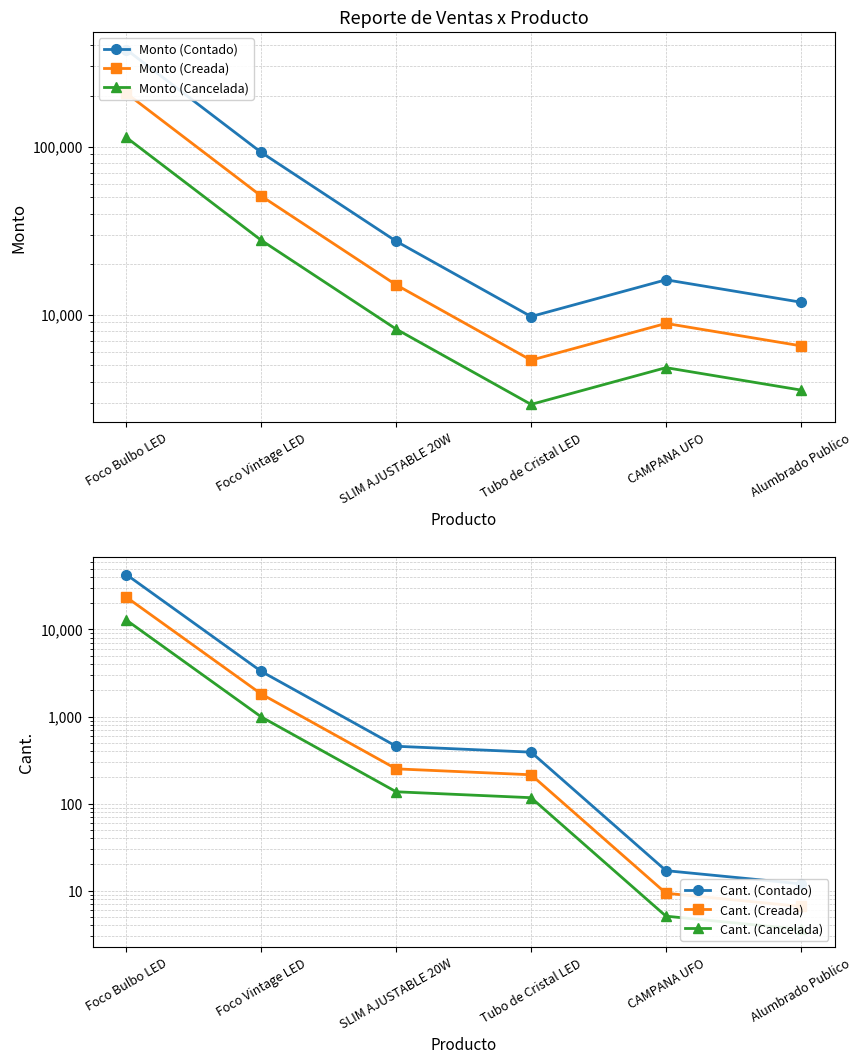

True or false: Monto (Creada) has more than 1 interior local peaks.

False